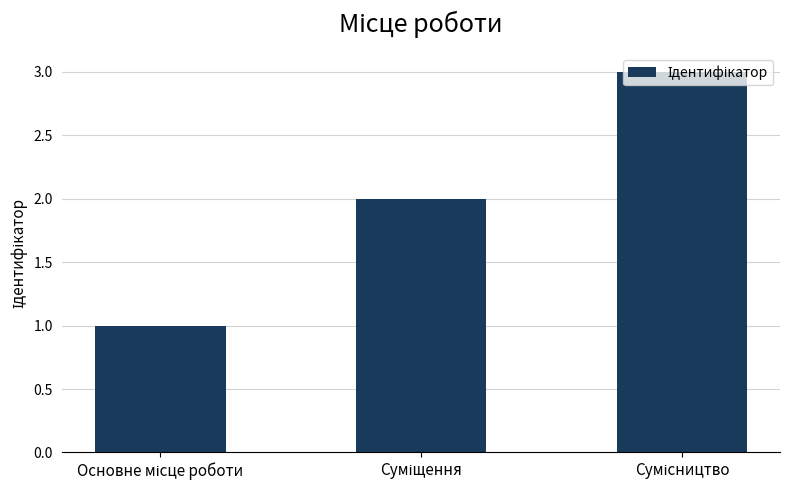

What is the maximum value shown in the chart?

3